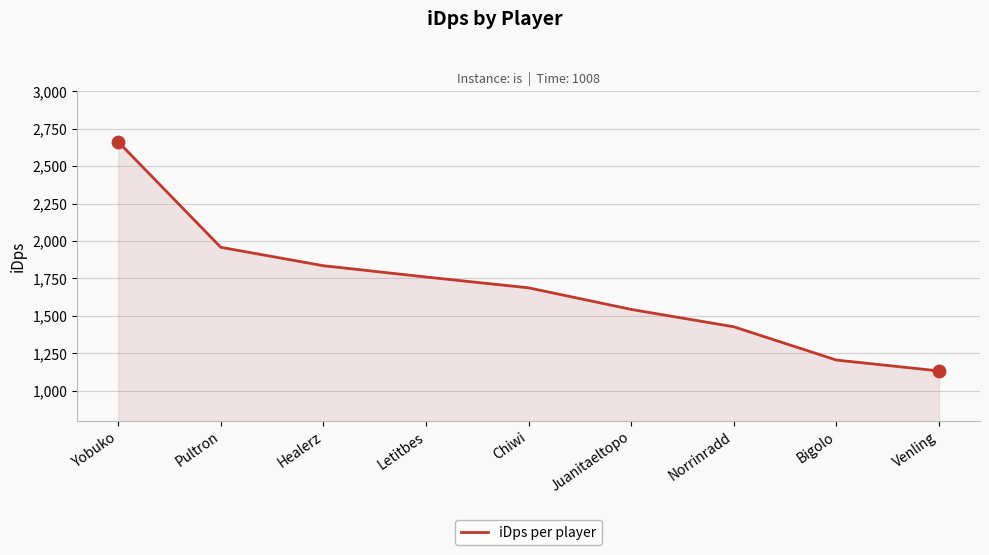

What is the ratio of the value at Juanitaeltopo to the value at Letitbes?

0.9